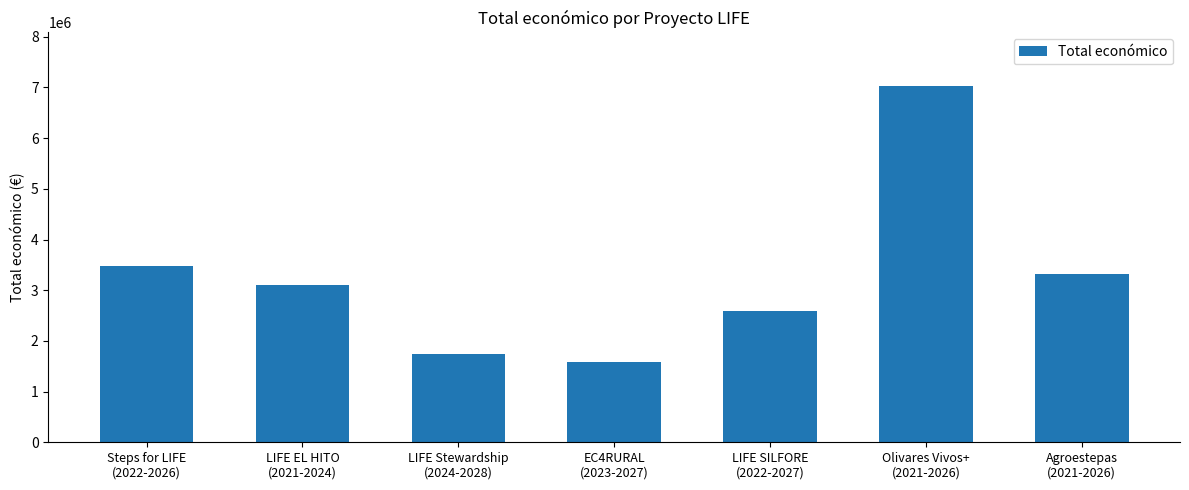

What is the value of the 3rd bar from the left?

1742069